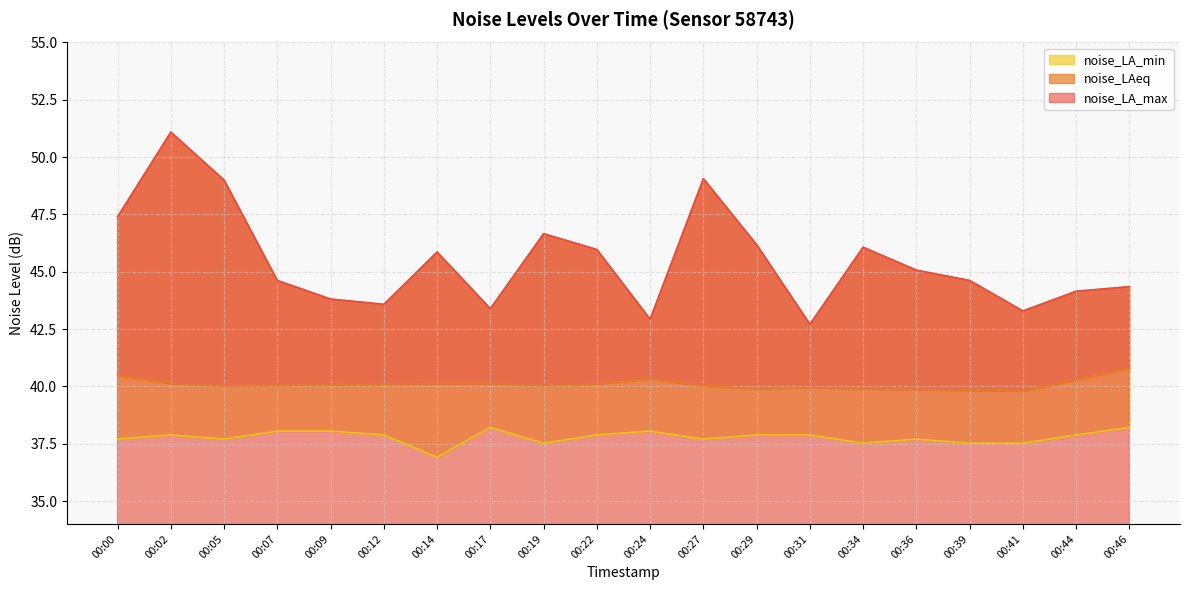

Reading left to right, extract all data points from this chart.

noise_LA_max: 00:00=47.4	00:02=51.1	00:05=49.0	00:07=44.6	00:09=43.8	00:12=43.6	00:14=45.9	00:17=43.4	00:19=46.7	00:22=46.0	00:24=42.9	00:27=49.1	00:29=46.2	00:31=42.7	00:34=46.1	00:36=45.1	00:39=44.6	00:41=43.3	00:44=44.1	00:46=44.4
noise_LAeq: 00:00=40.5	00:02=40.1	00:05=40.0	00:07=40.0	00:09=40.1	00:12=40.1	00:14=40.1	00:17=40.1	00:19=40.0	00:22=40.1	00:24=40.3	00:27=40.0	00:29=39.9	00:31=40.0	00:34=39.9	00:36=39.9	00:39=39.8	00:41=39.8	00:44=40.3	00:46=40.8
noise_LA_min: 00:00=37.7	00:02=37.9	00:05=37.7	00:07=38.0	00:09=38.0	00:12=37.9	00:14=36.9	00:17=38.2	00:19=37.5	00:22=37.9	00:24=38.0	00:27=37.7	00:29=37.9	00:31=37.9	00:34=37.5	00:36=37.7	00:39=37.5	00:41=37.5	00:44=37.9	00:46=38.2